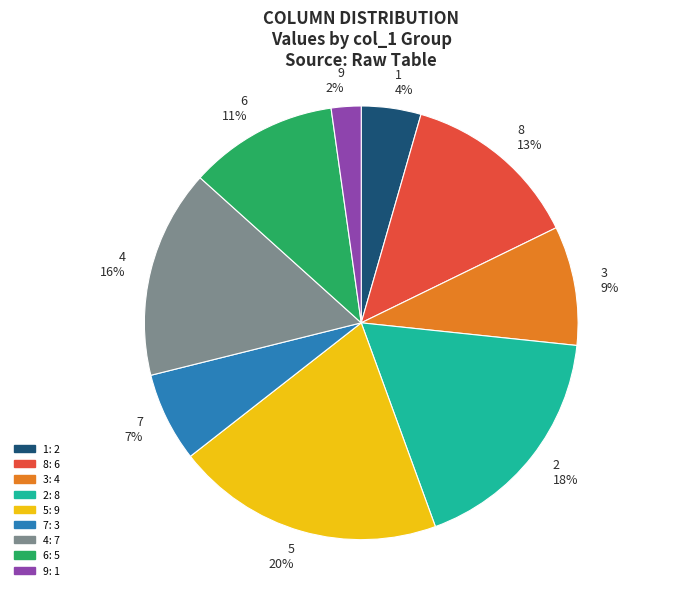

Is there a majority slice in this chart?

No